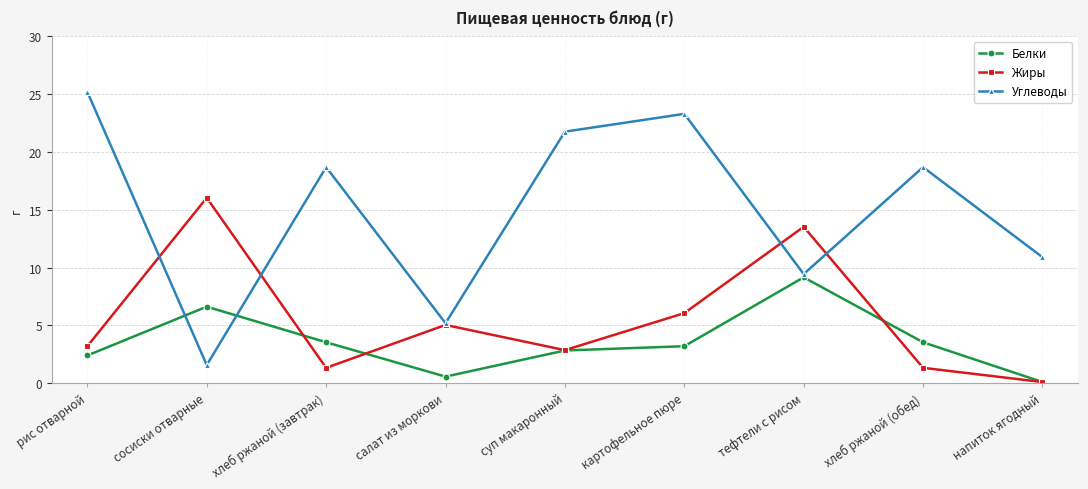

Rank the series at картофельное пюре from lowest to highest value.

Белки, Жиры, Углеводы